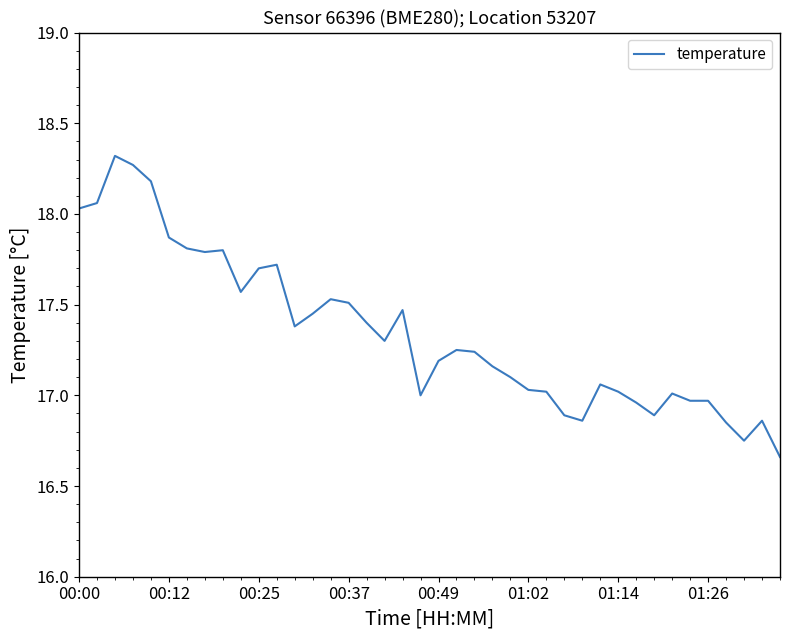

What is the difference between the maximum and minimum values?

1.7